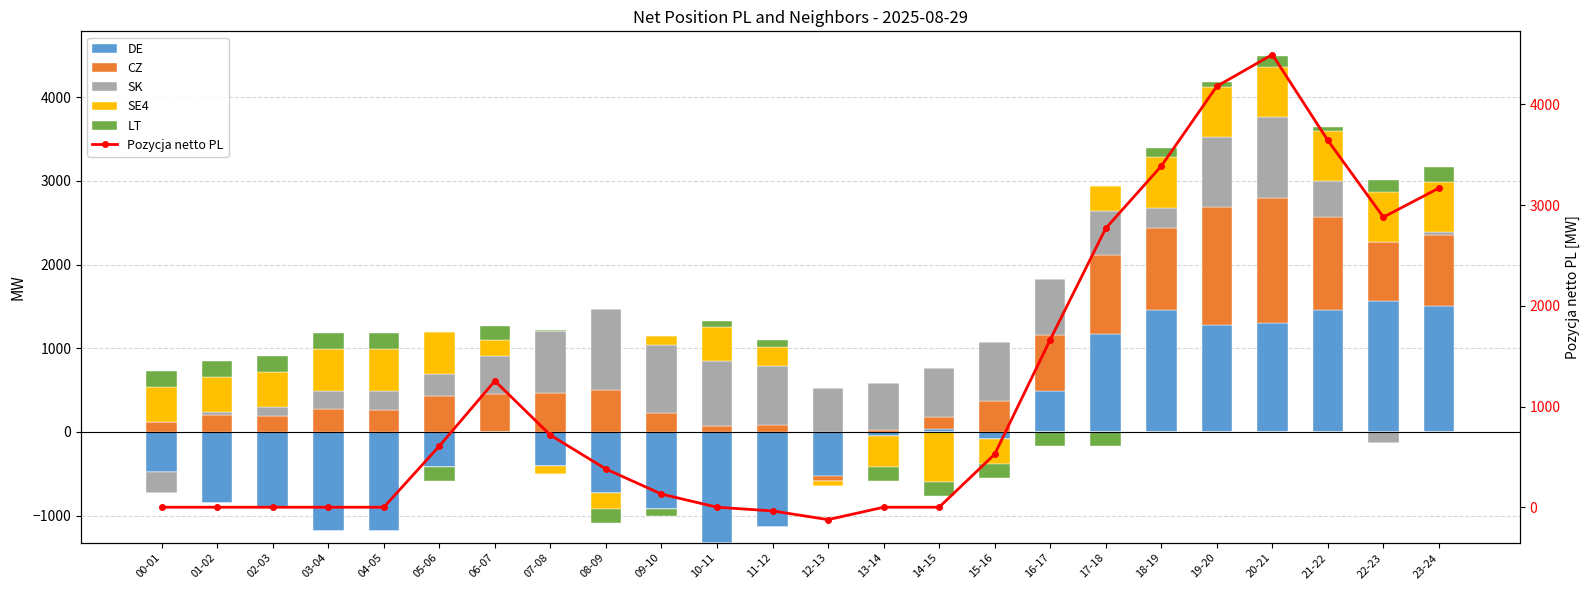

How many values in the SE4 series are below 420?

12